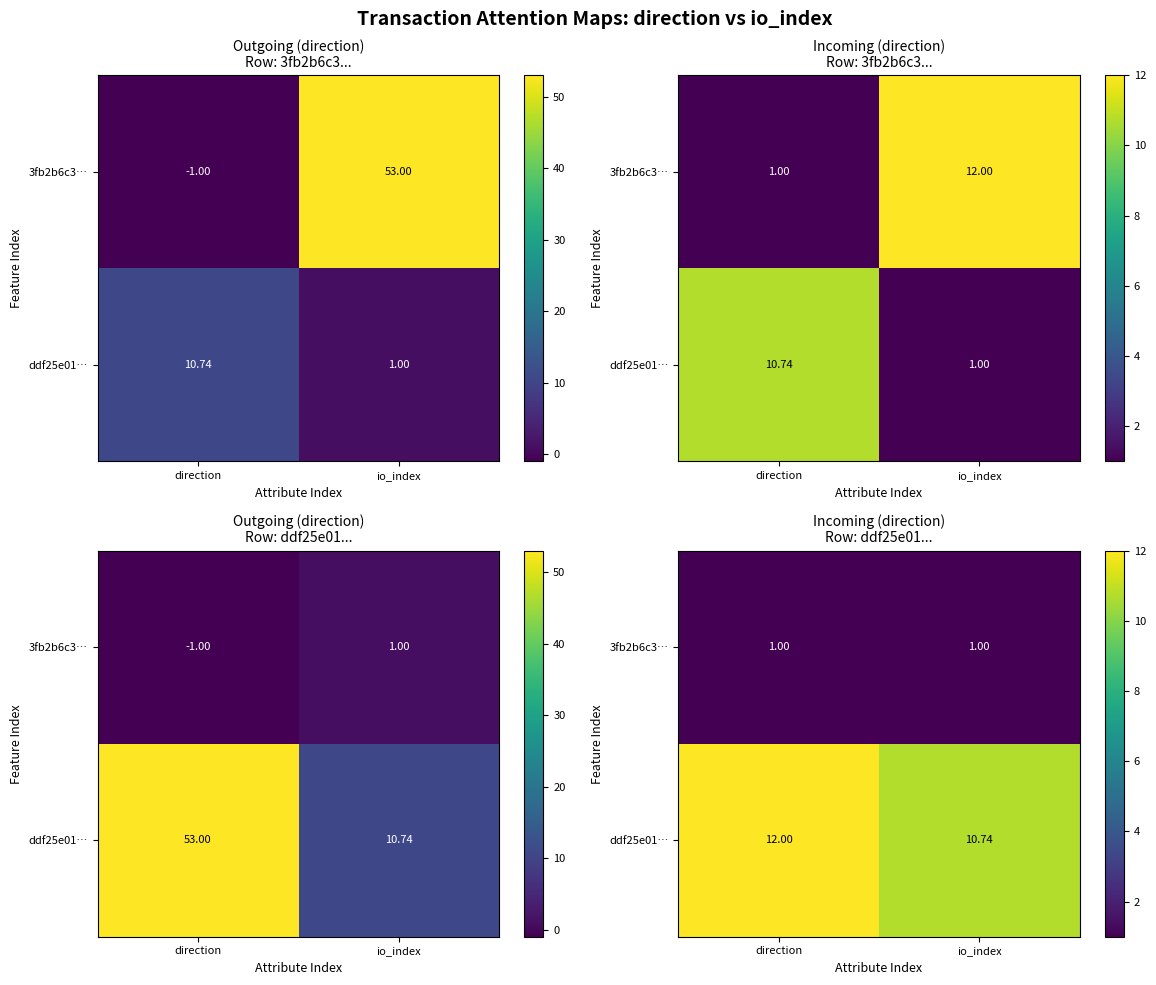

True or false: 3fb2b6c3… has a value of 0.6 at direction.

False